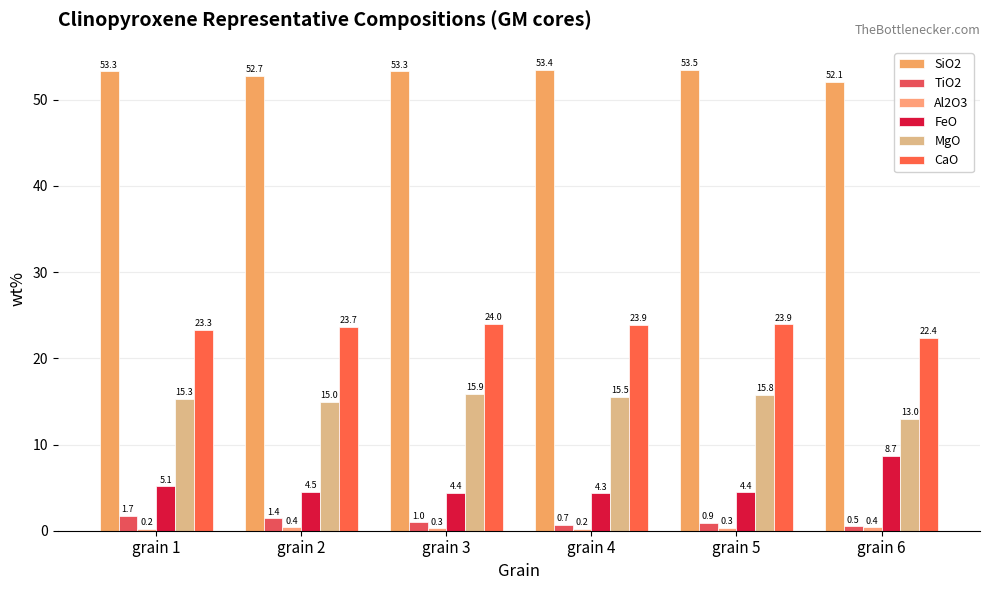

Is it true that FeO equals 7.4 at grain 2?

False